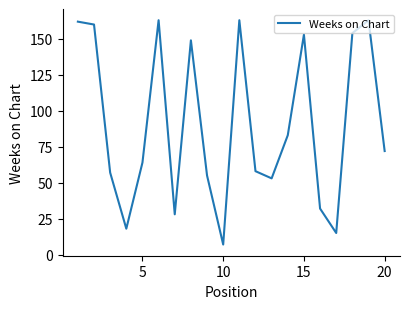

How many lines are shown in the chart?

1